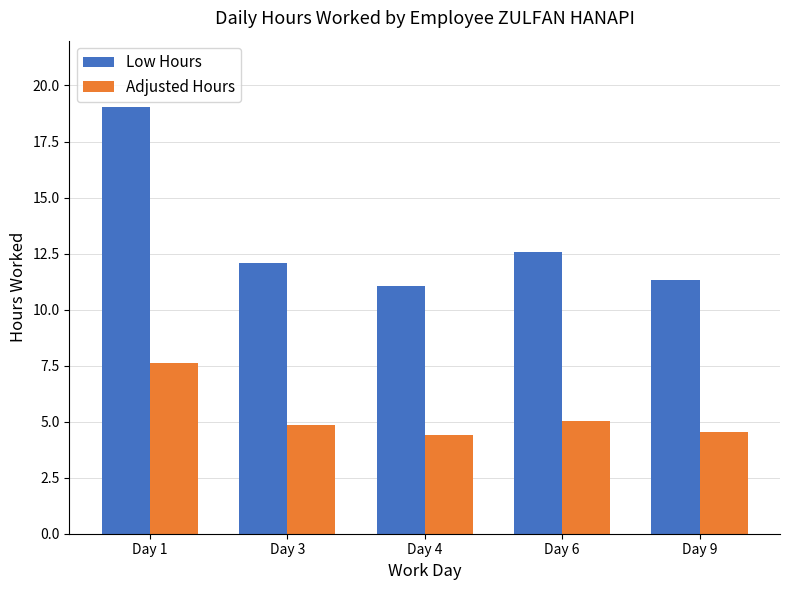

What value does the Adjusted Hours series have at Day 1?

7.6